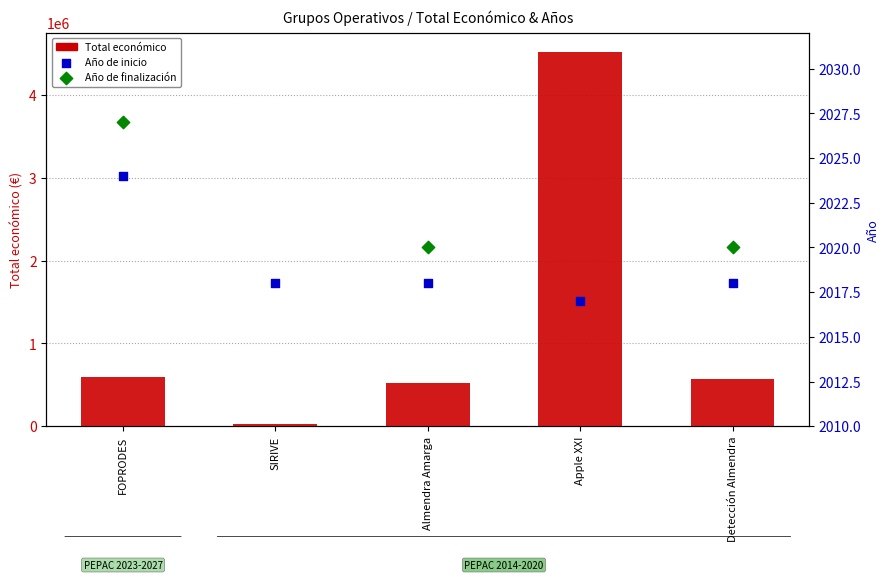

At which category is the sum across all series the highest?

Apple XXI